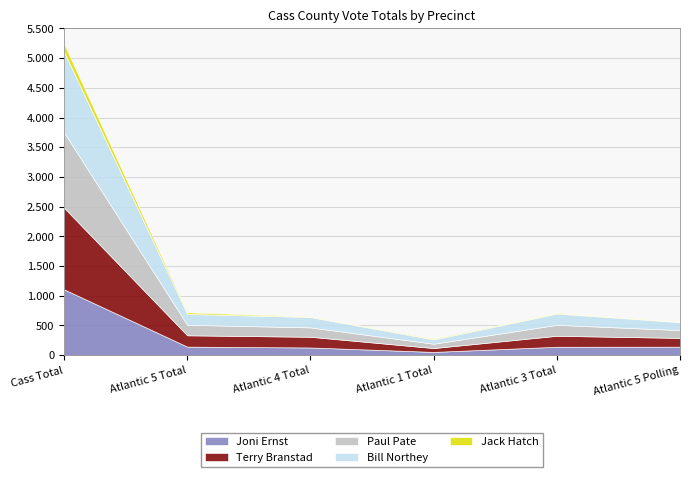

Count the number of data series in this chart.

5